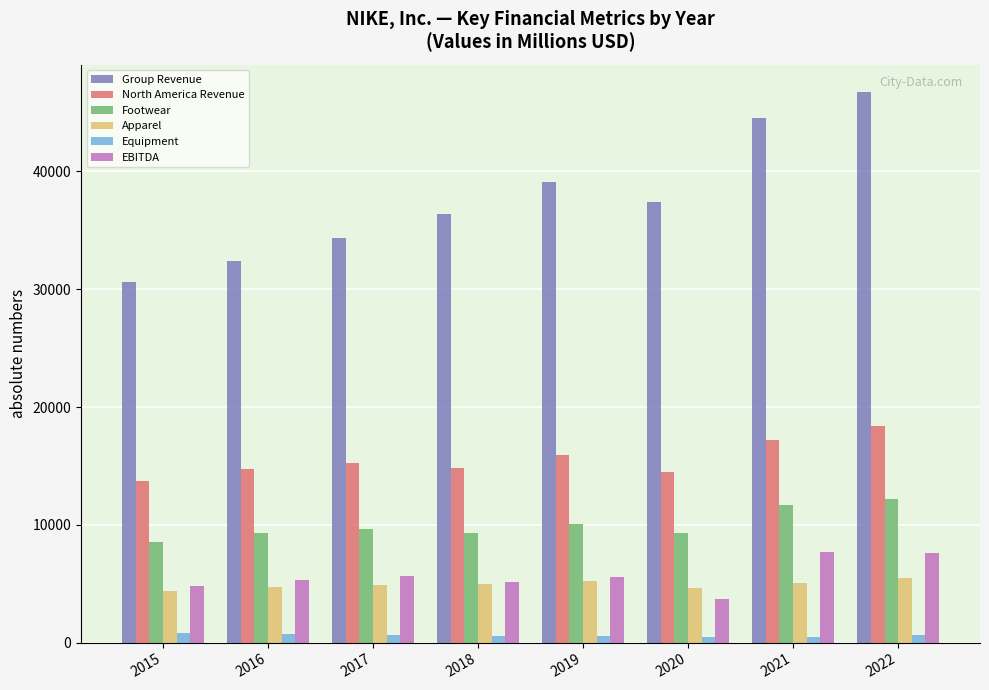

What are all the series names shown in the legend?

Group Revenue, North America Revenue, Footwear, Apparel, Equipment, EBITDA